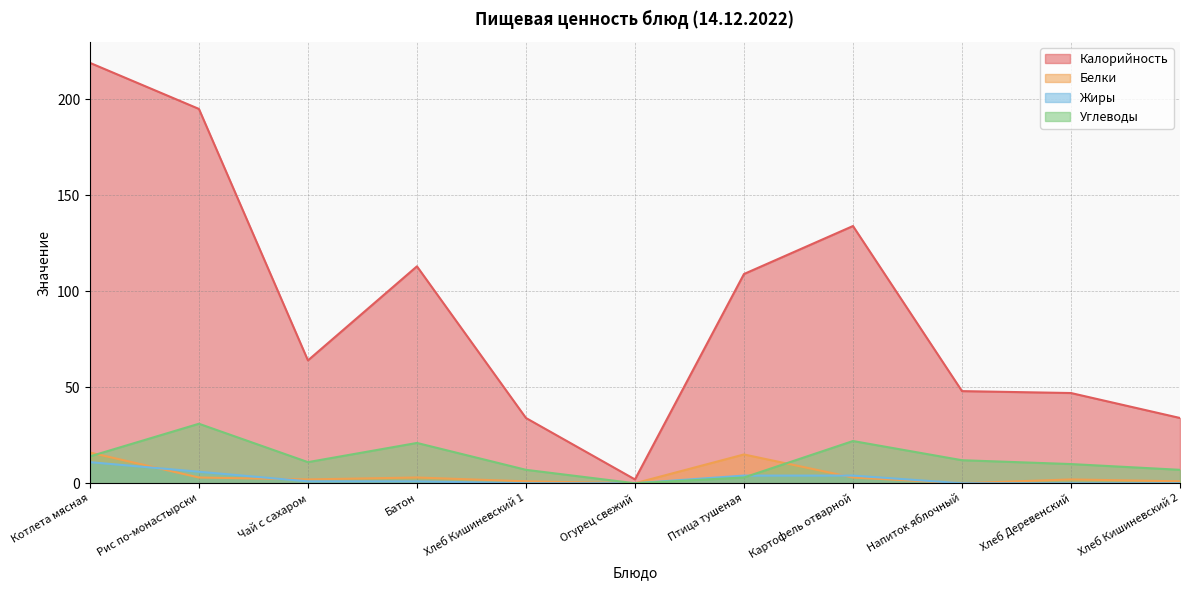

List the series in order of their peak value, lowest first.

Жиры, Белки, Углеводы, Калорийность